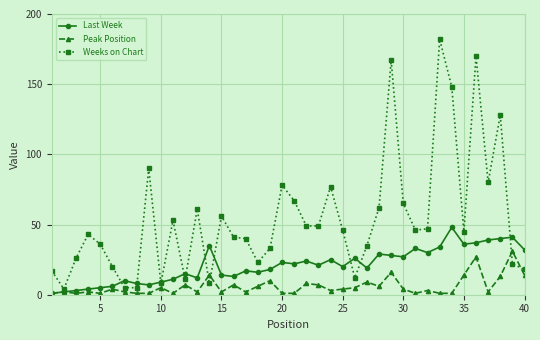

Which series has the largest total across all categories?

Weeks on Chart